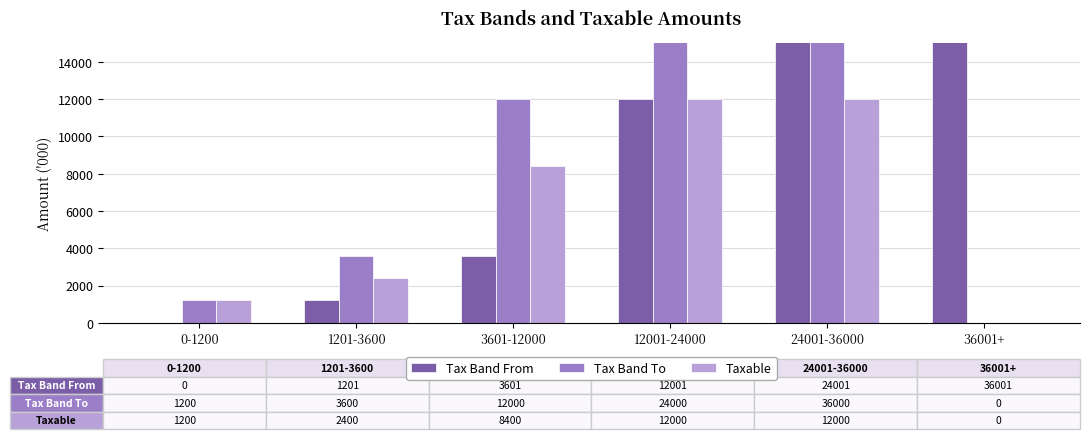

The value of Tax Band To at 36001+ is 0. True or false?

True